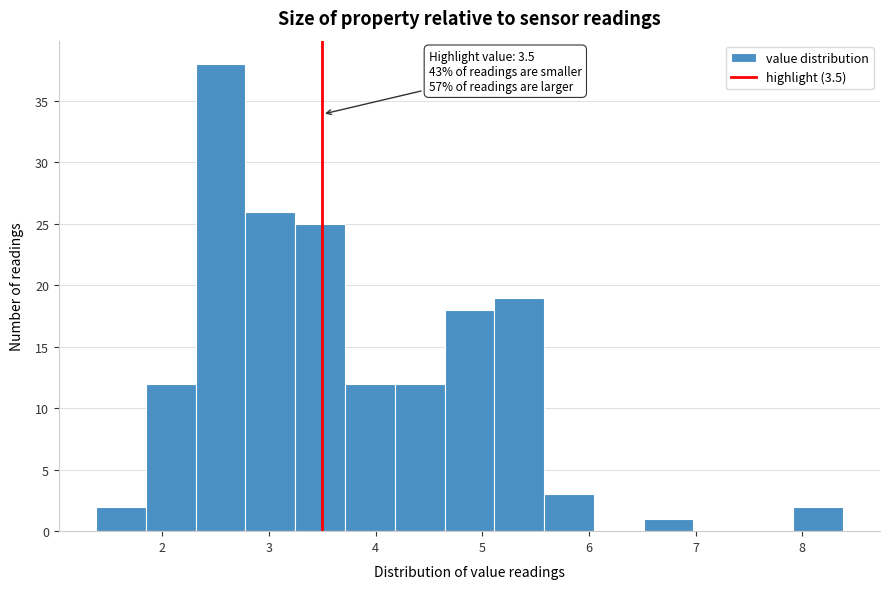

Which range on the x-axis has the tallest bar?

2.3 to 2.8